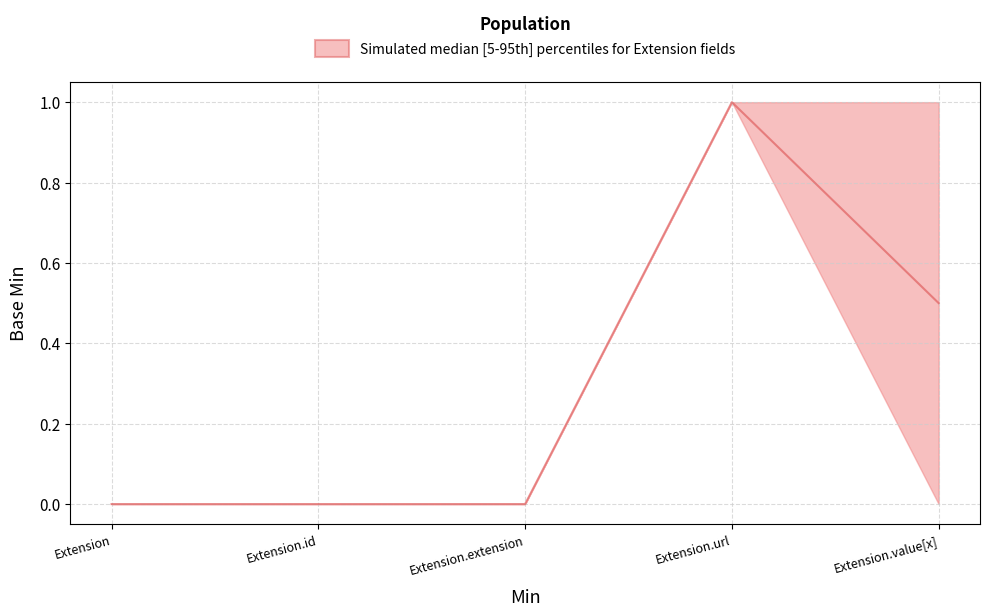

Between Extension.extension and Extension, which is larger?

Extension.extension